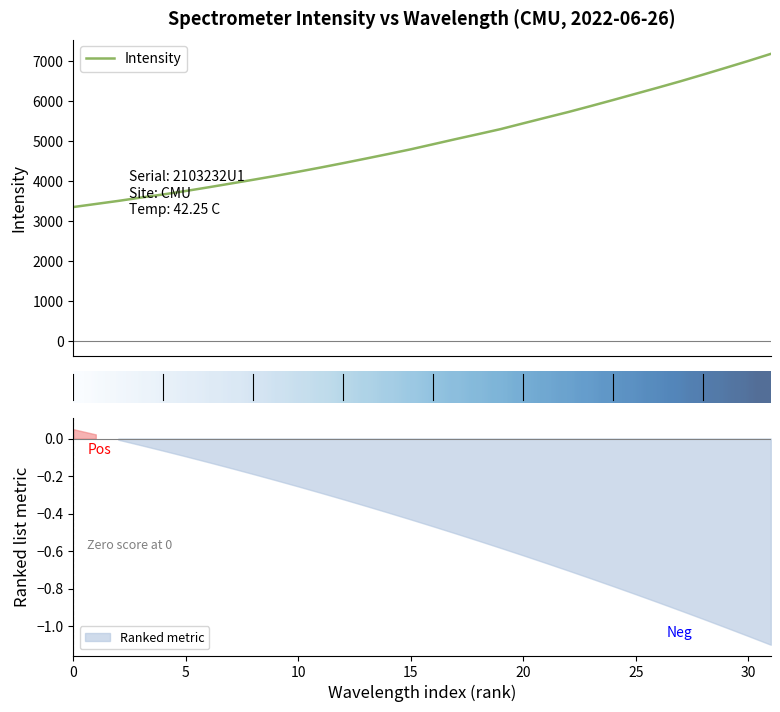

How many data points does each series have?

32